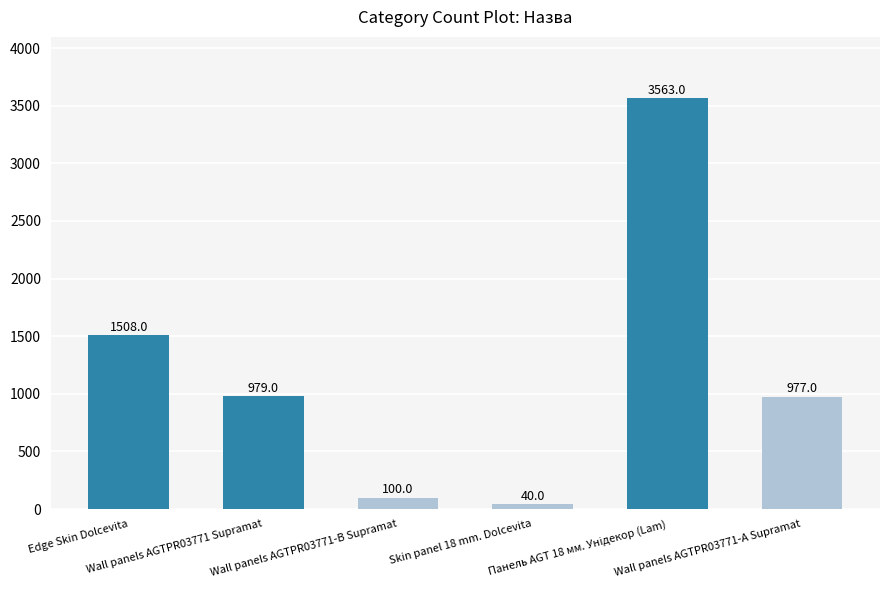

What is the value of the 5th bar from the left?

3563